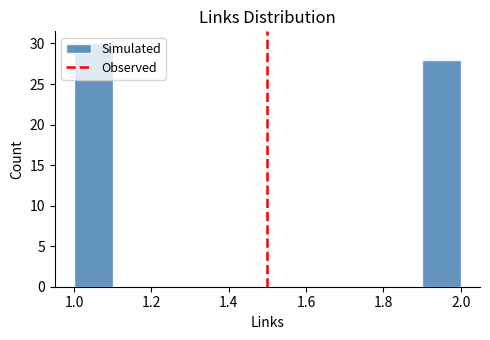

How tall is the bar that spans 1.0 to 1.1 on the x-axis? The values are not printed on the chart, so give them approximately, as read against the axis.

30